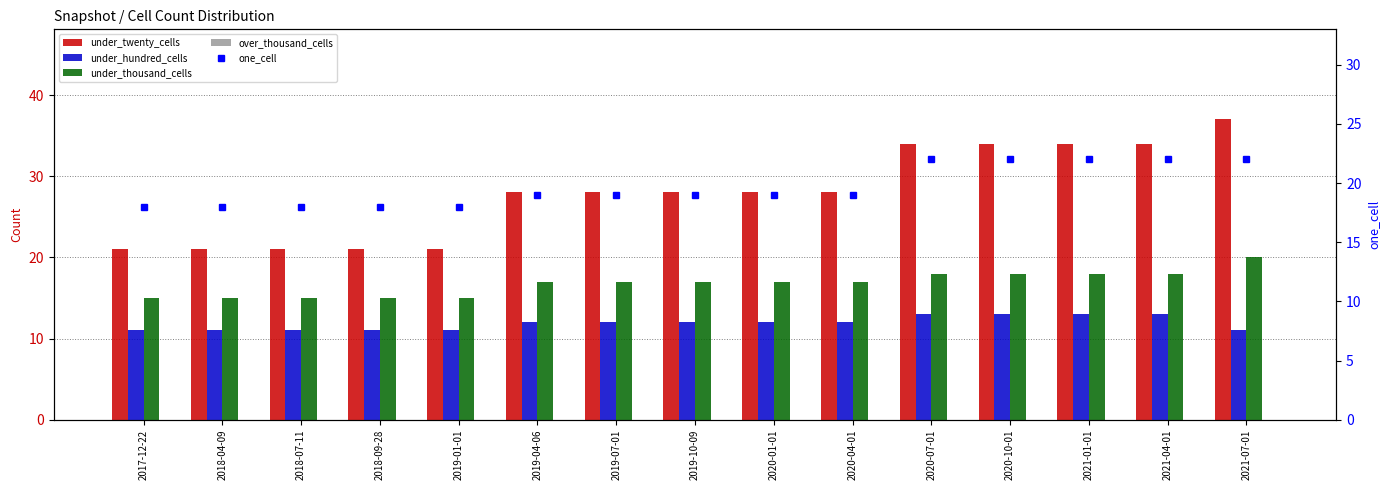

Where does the under_twenty_cells series first go above 28?

2020-07-01